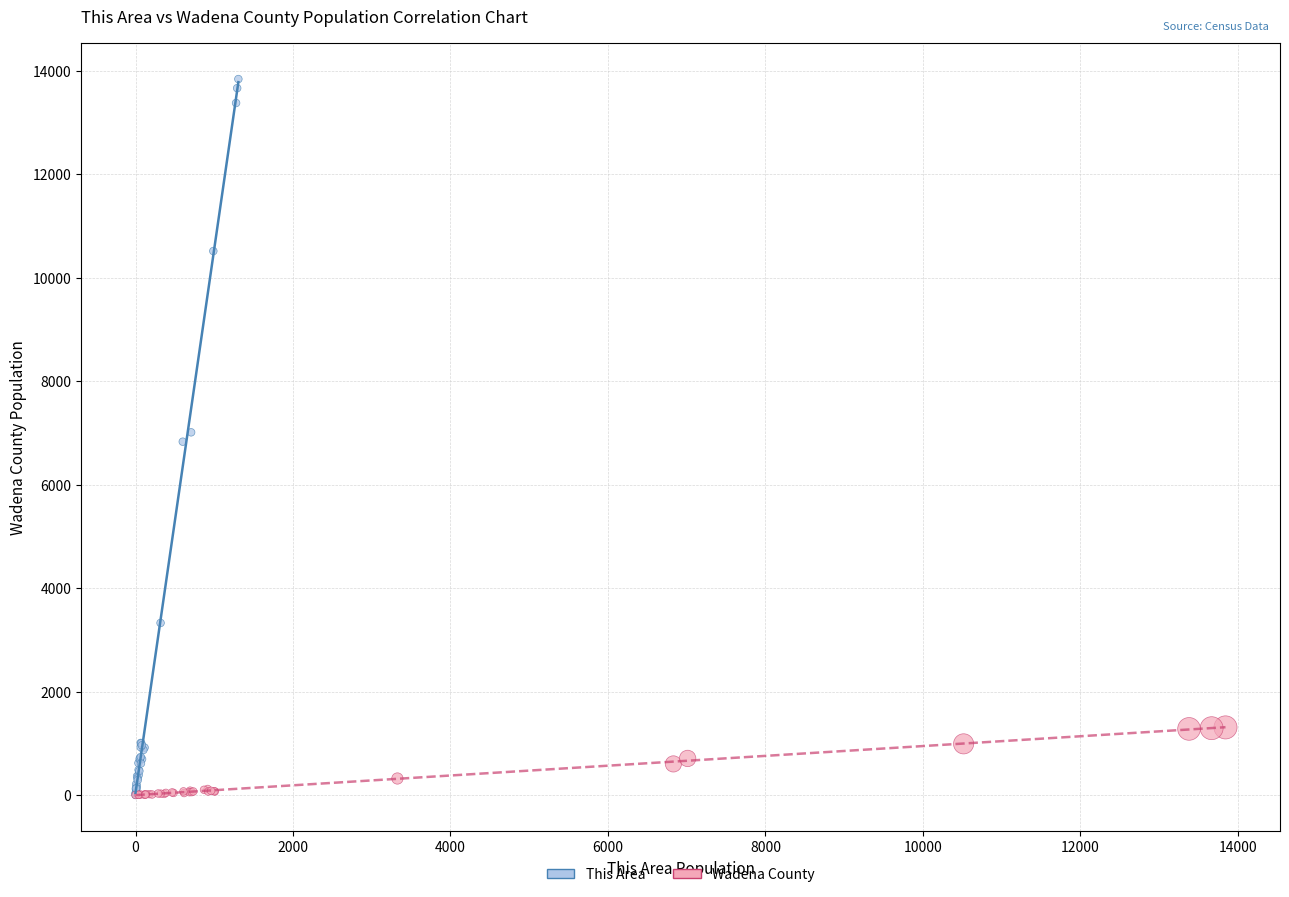

Which series has the largest Y range (max minus min)?

This Area